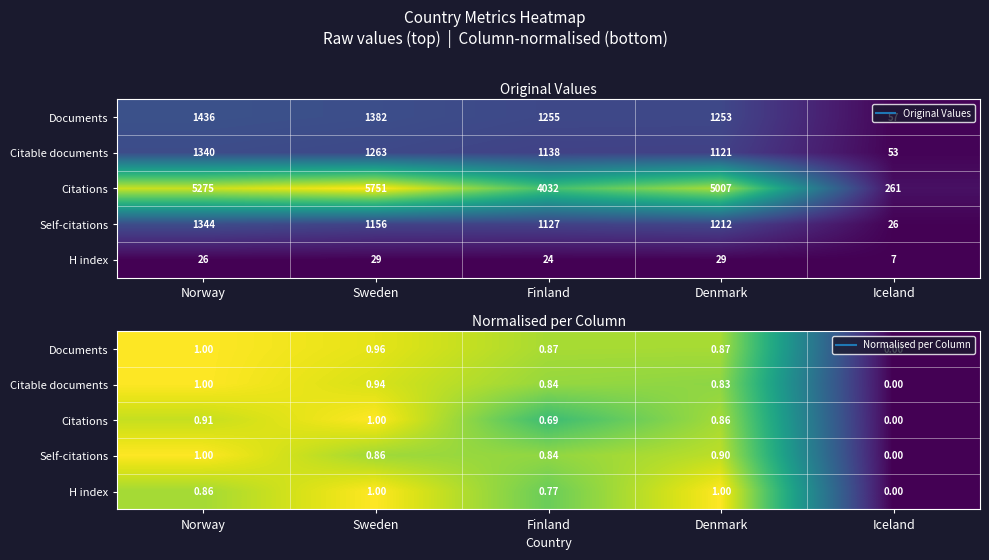

Which category has the lowest value in the Self-citations series?

Iceland